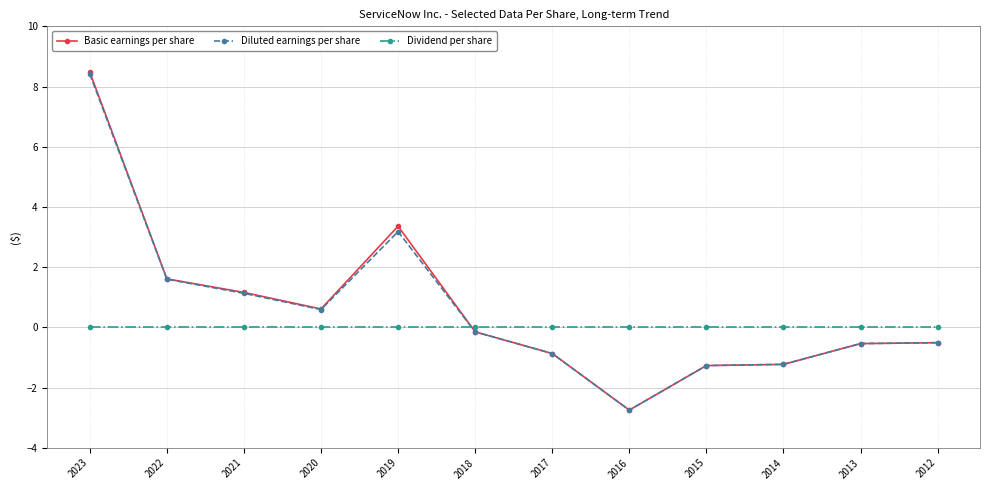

At which label does Diluted earnings per share reach its minimum?

2016